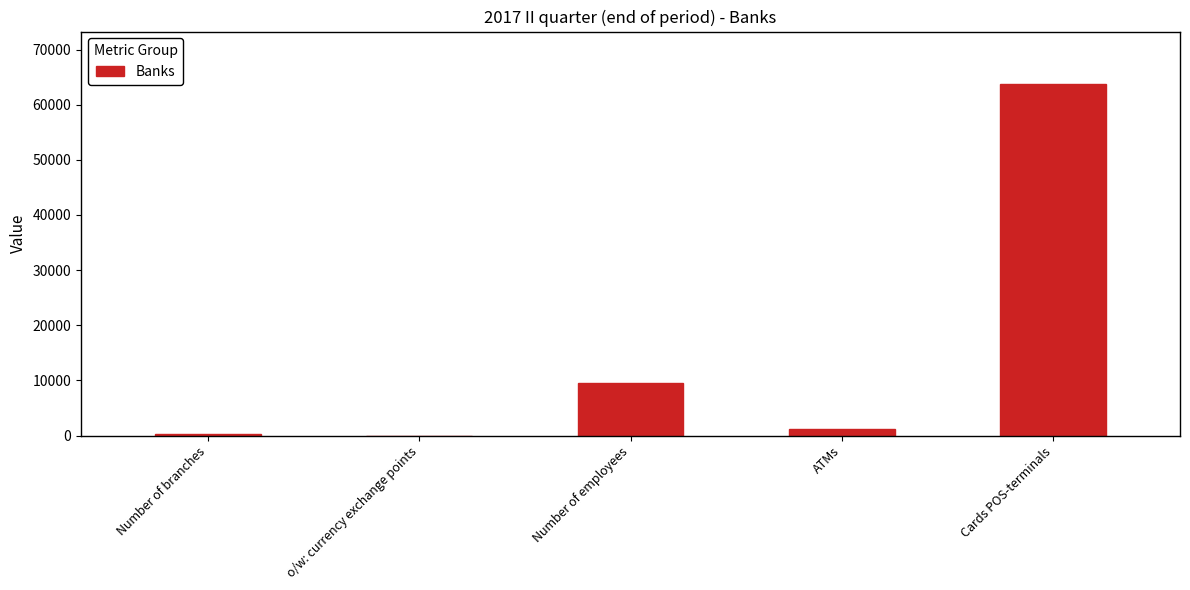

What is the difference between the values at Cards POS-terminals and ATMs?

62559